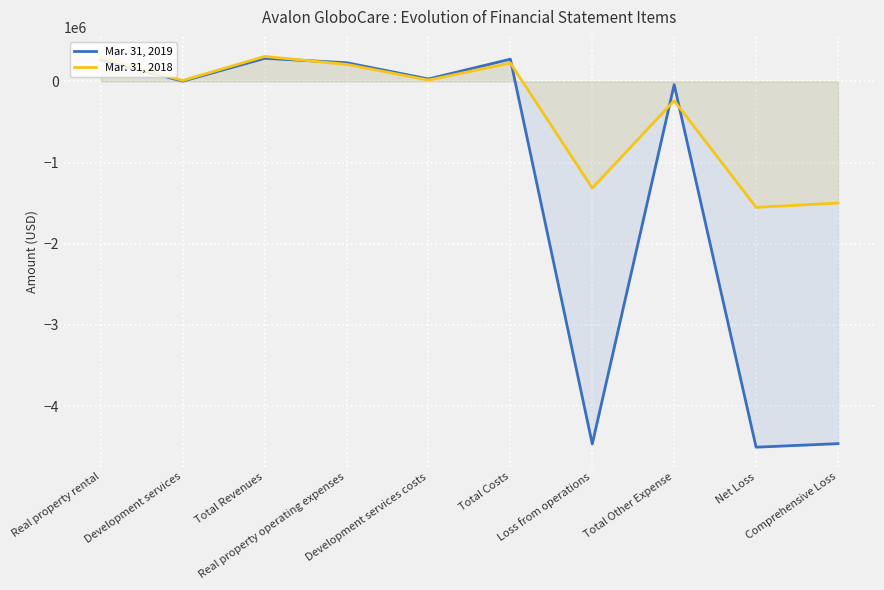

How many lines are shown in the chart?

2